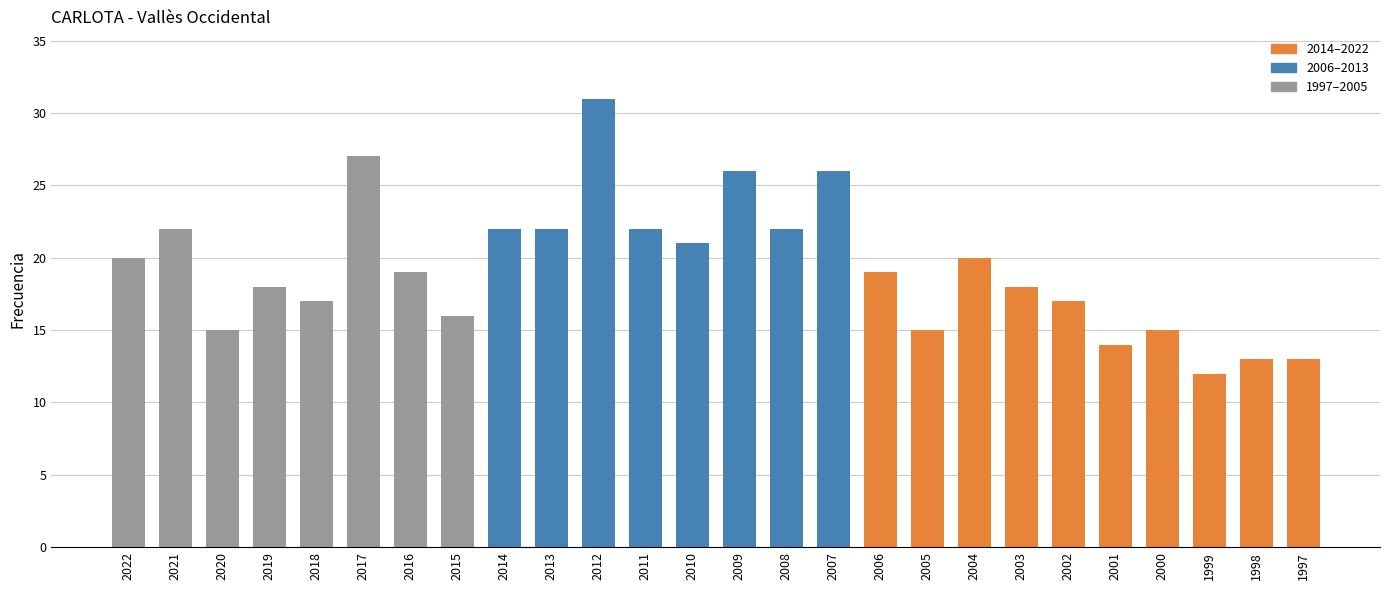

What is the average value?

19